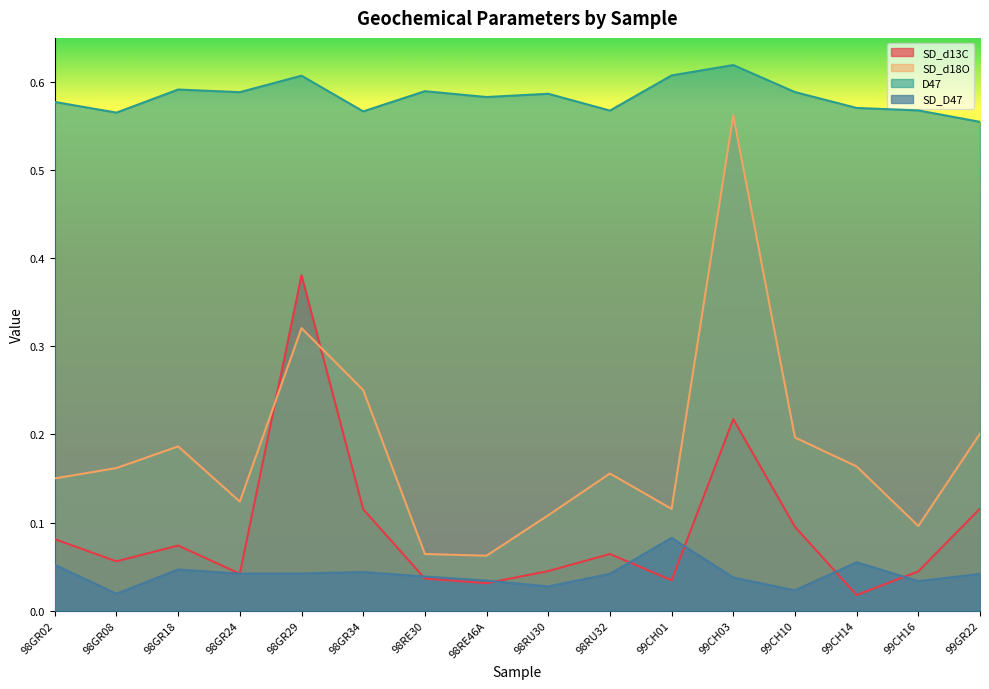

Reading right to left, extract all data points from this chart.

SD_d13C: 0.1	0.0	0.0	0.1	0.2	0.0	0.1	0.0	0.0	0.0	0.1	0.4	0.0	0.1	0.1	0.1
SD_d18O: 0.2	0.1	0.2	0.2	0.6	0.1	0.2	0.1	0.1	0.1	0.3	0.3	0.1	0.2	0.2	0.2
D47: 0.6	0.6	0.6	0.6	0.6	0.6	0.6	0.6	0.6	0.6	0.6	0.6	0.6	0.6	0.6	0.6
SD_D47: 0.0	0.0	0.1	0.0	0.0	0.1	0.0	0.0	0.0	0.0	0.0	0.0	0.0	0.0	0.0	0.1